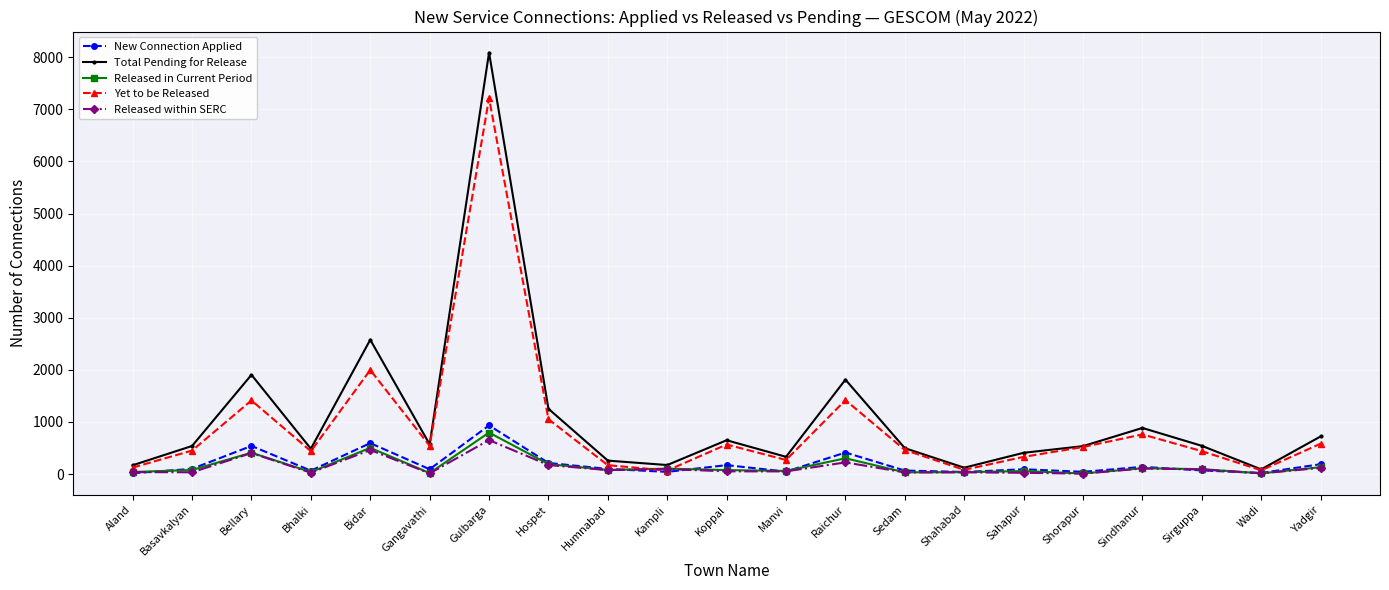

How many categories are shown in the chart?

21